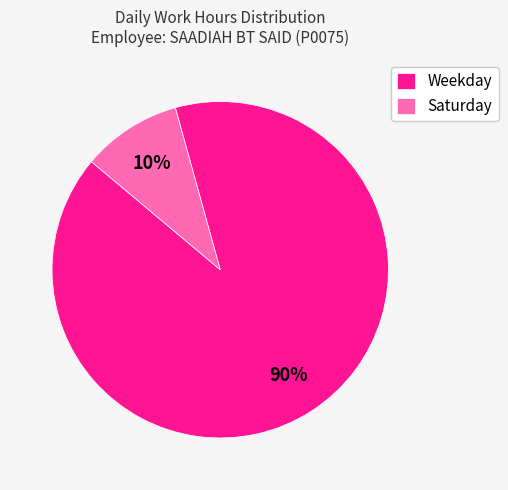

True or false: Weekday accounts for 83% of the total.

False